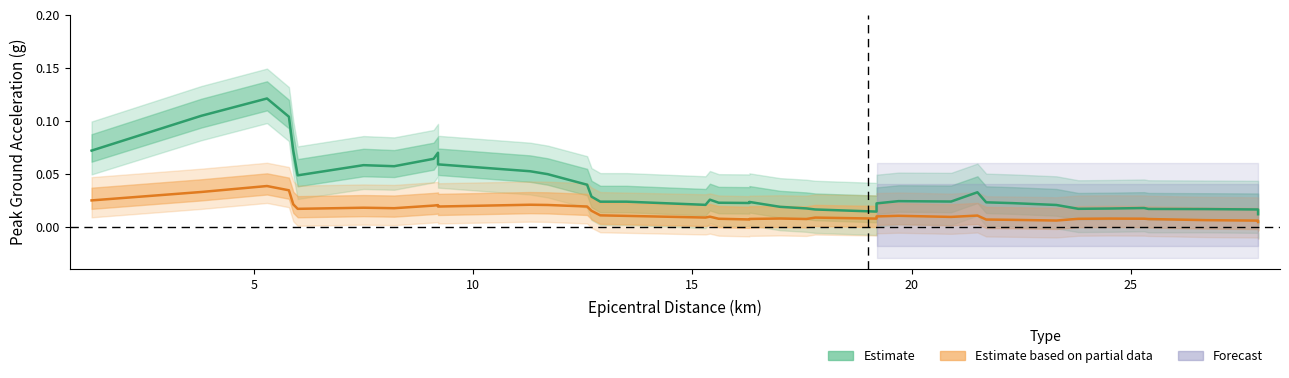

True or false: Estimate based on partial data (PGV) and Estimate (PGAv1 & PGAv2) cross at least once.

False